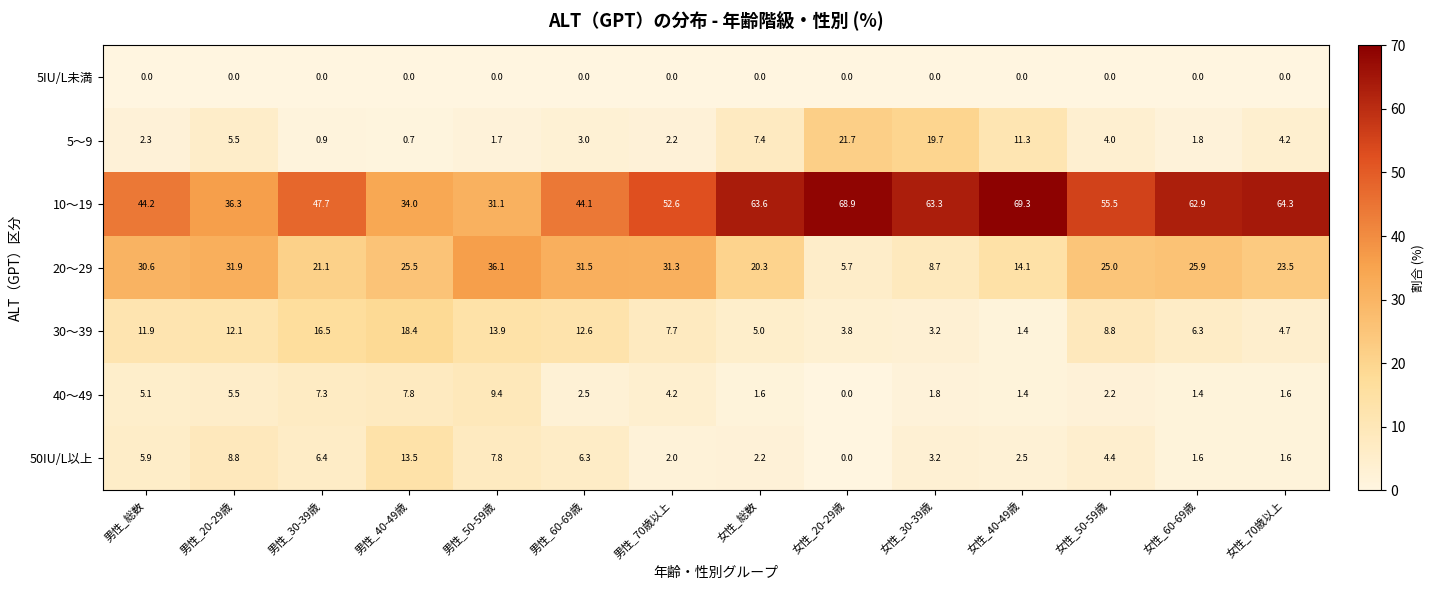

Rank the series by their maximum value, from lowest to highest.

5IU/L未満, 40～49, 50IU/L以上, 30～39, 5～9, 20～29, 10～19